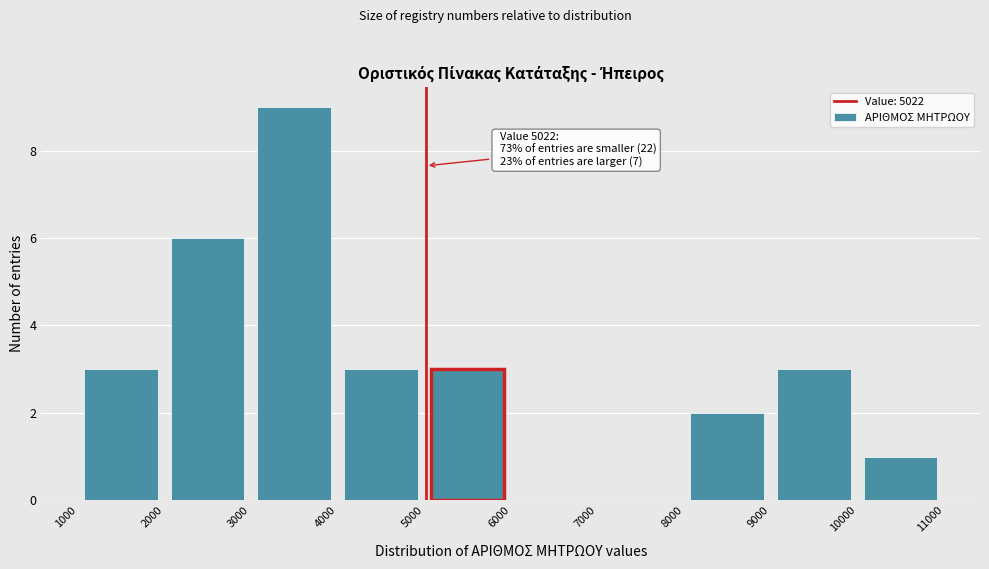

Which range on the x-axis has the tallest bar?

3000 to 4000